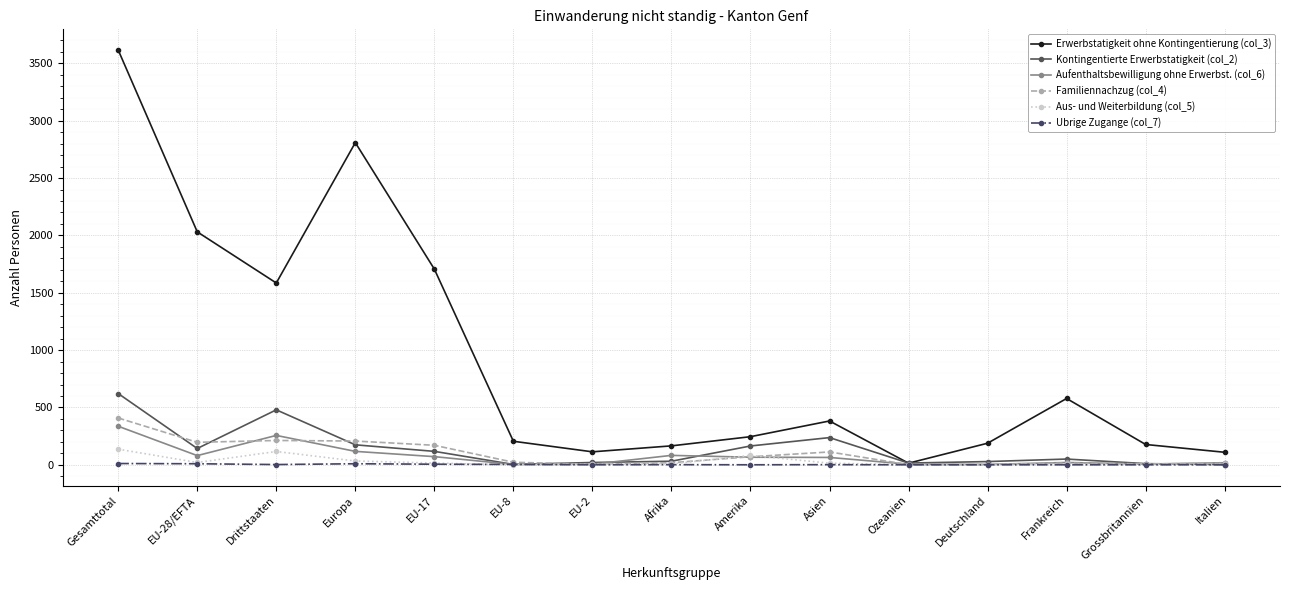

Is it true that Kontingentierte Erwerbstatigkeit (col_2) equals 28 at Deutschland?

True